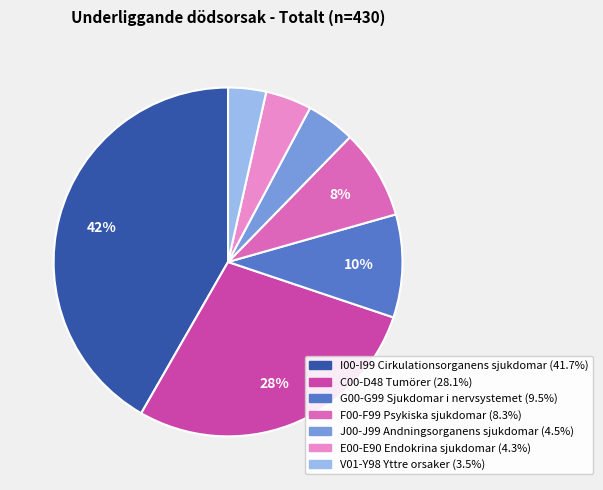

The J00-J99 Andningsorganens sjukdomar slice represents 5% of the pie. True or false?

True